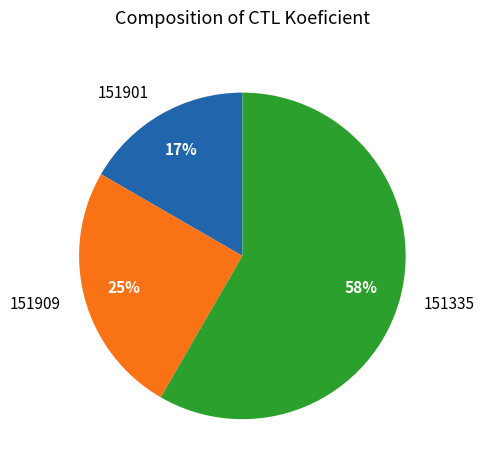

How many segments does this pie chart have?

3